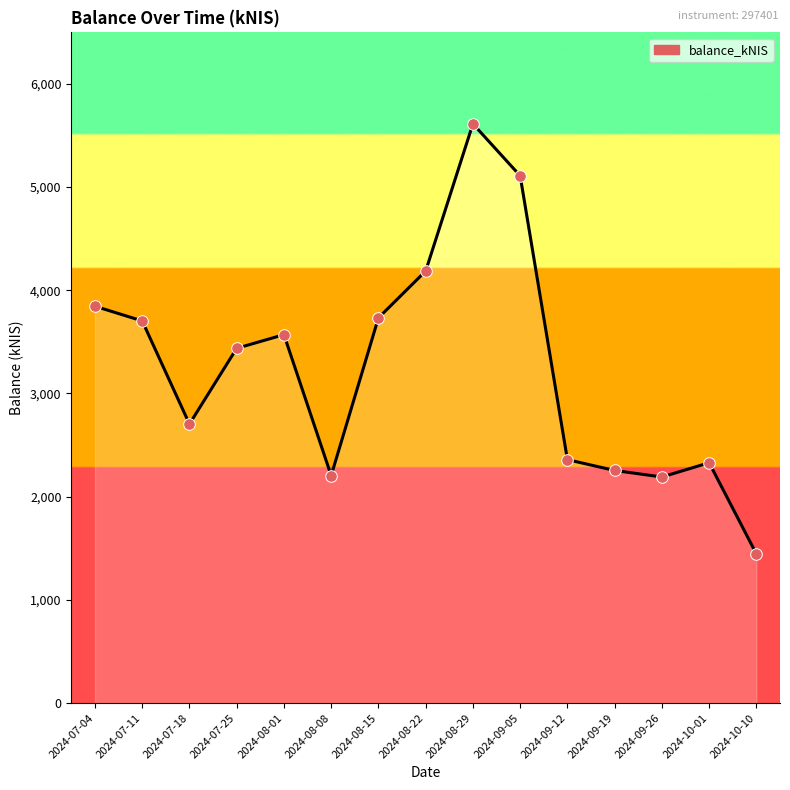

Which has a higher value, 2024-09-26 or 2024-07-18?

2024-07-18